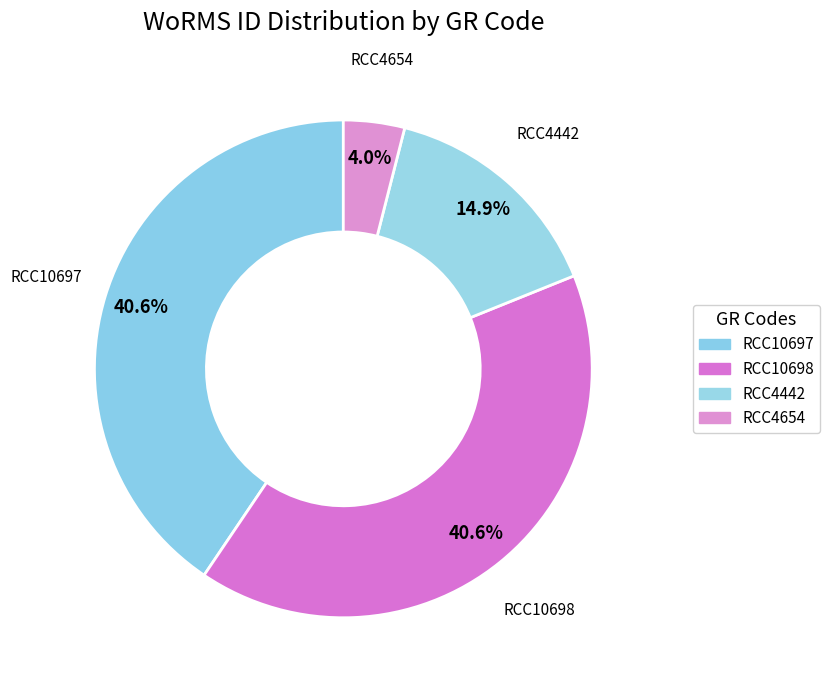

How many segments does this pie chart have?

4